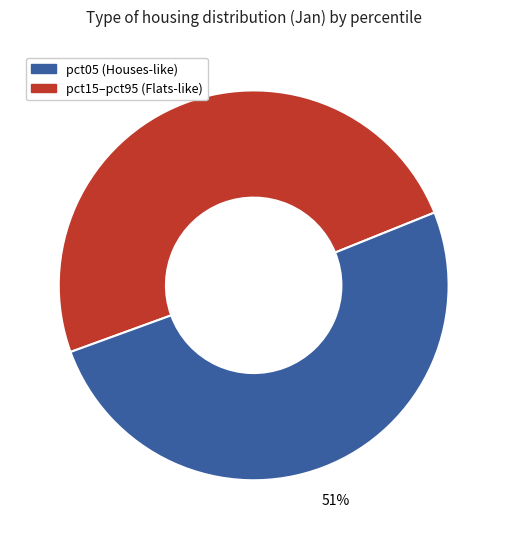

Is there a majority slice in this chart?

Yes